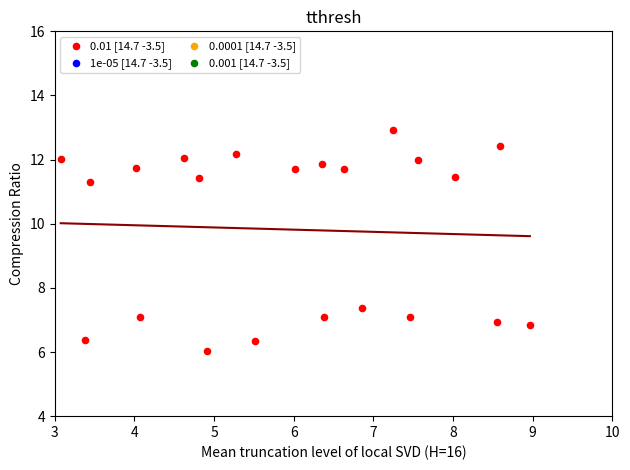

What Y value in the scatter plot is closest to 9?

7.4